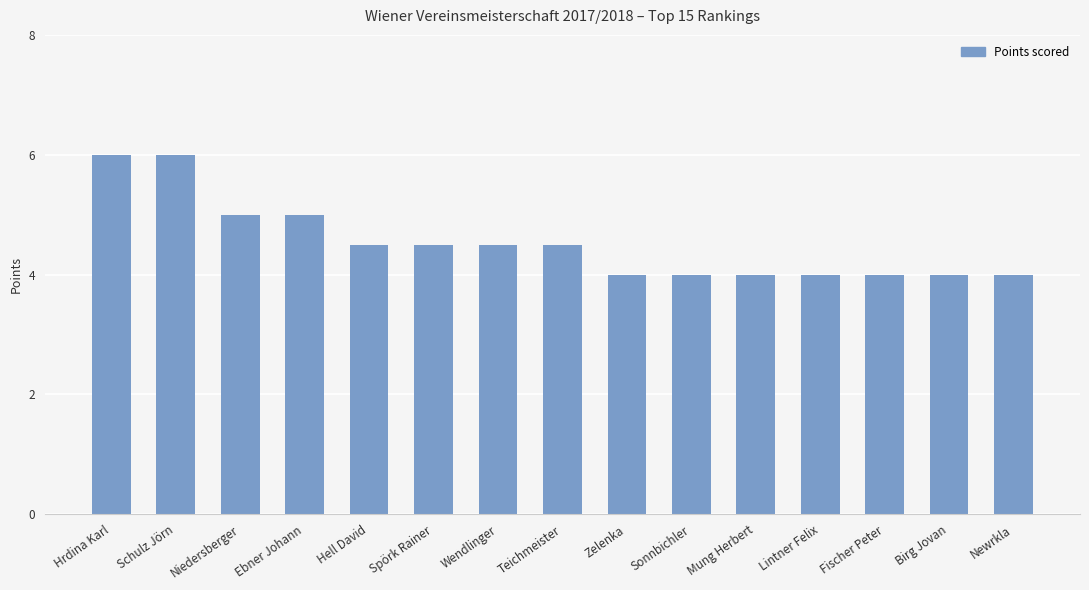

What is the difference between the values at Wendlinger and Hrdina Karl?

1.5